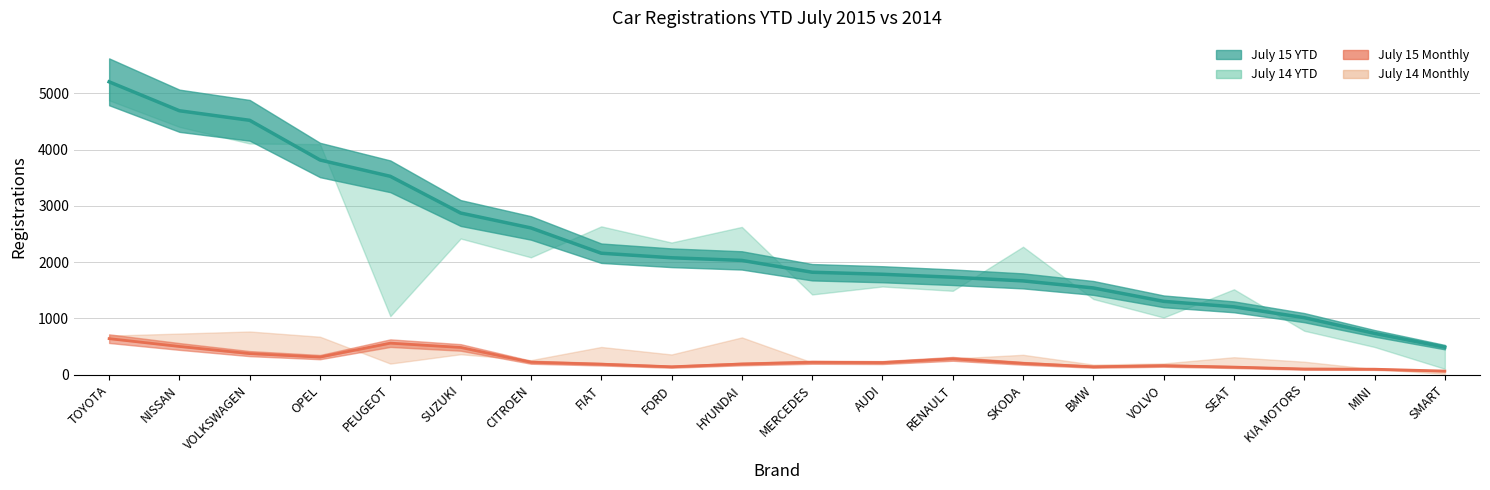

How many lines are shown in the chart?

2